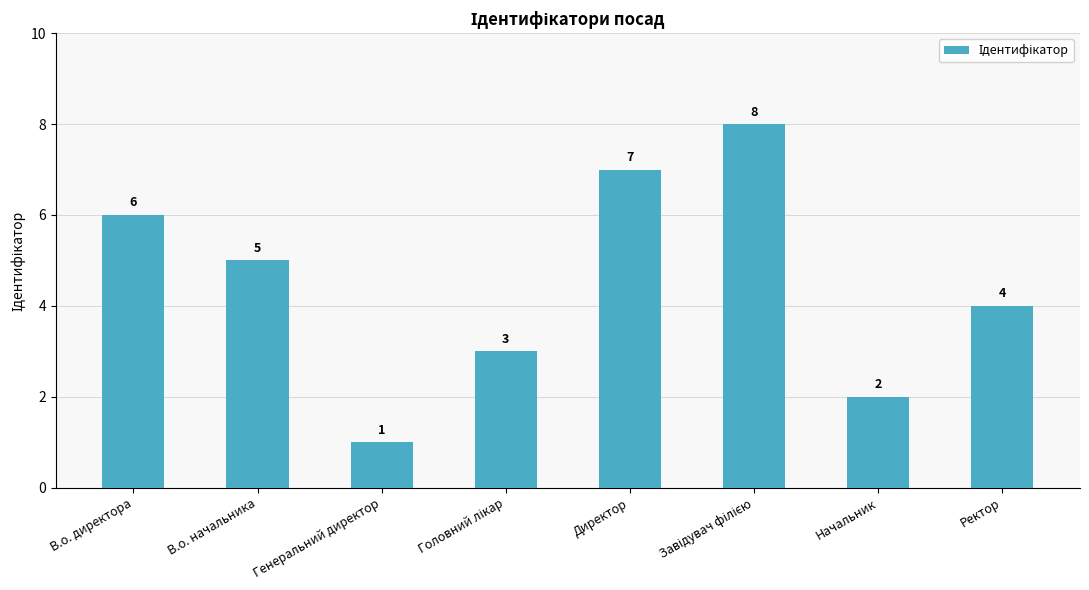

What is the minimum value shown in the chart?

1